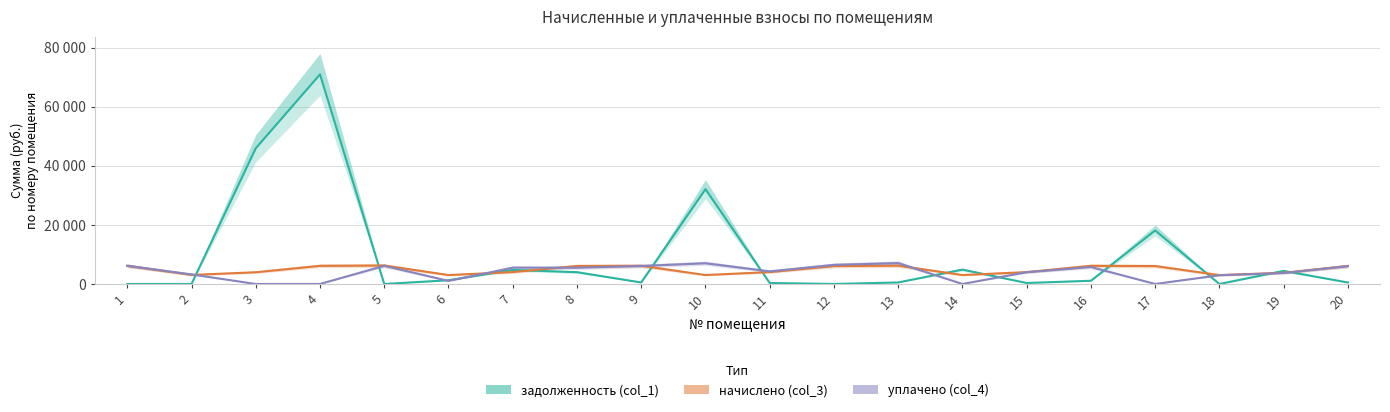

Which has a higher value, 6 or 10?

10